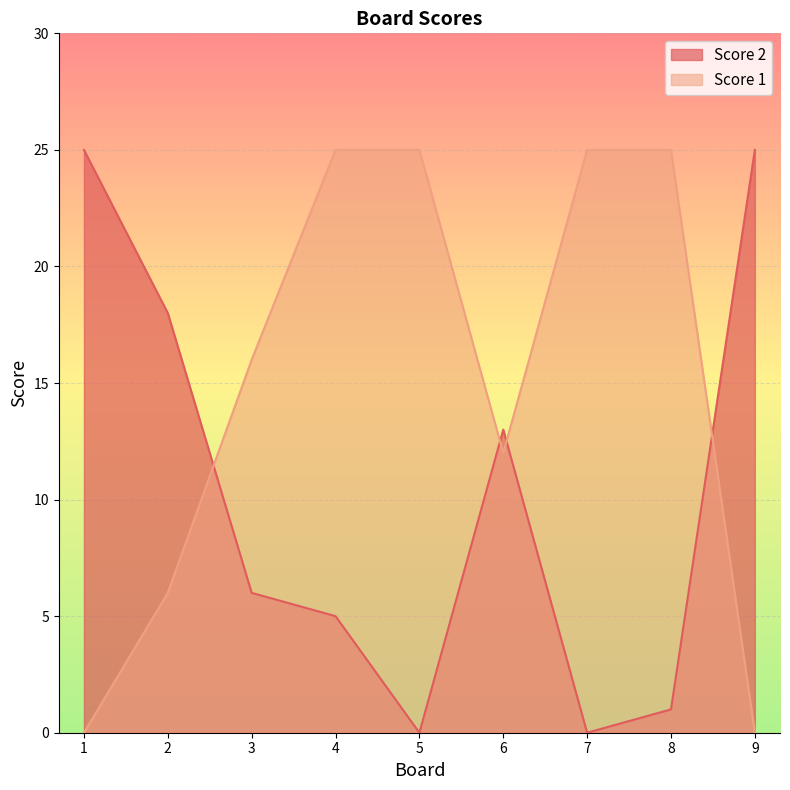

At how many categories does at least one series exceed 0?

9